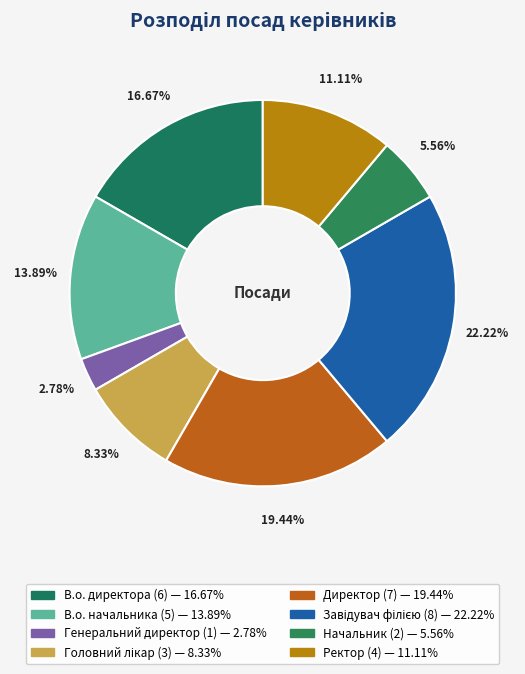

Is В.о. директора the majority of the pie?

No